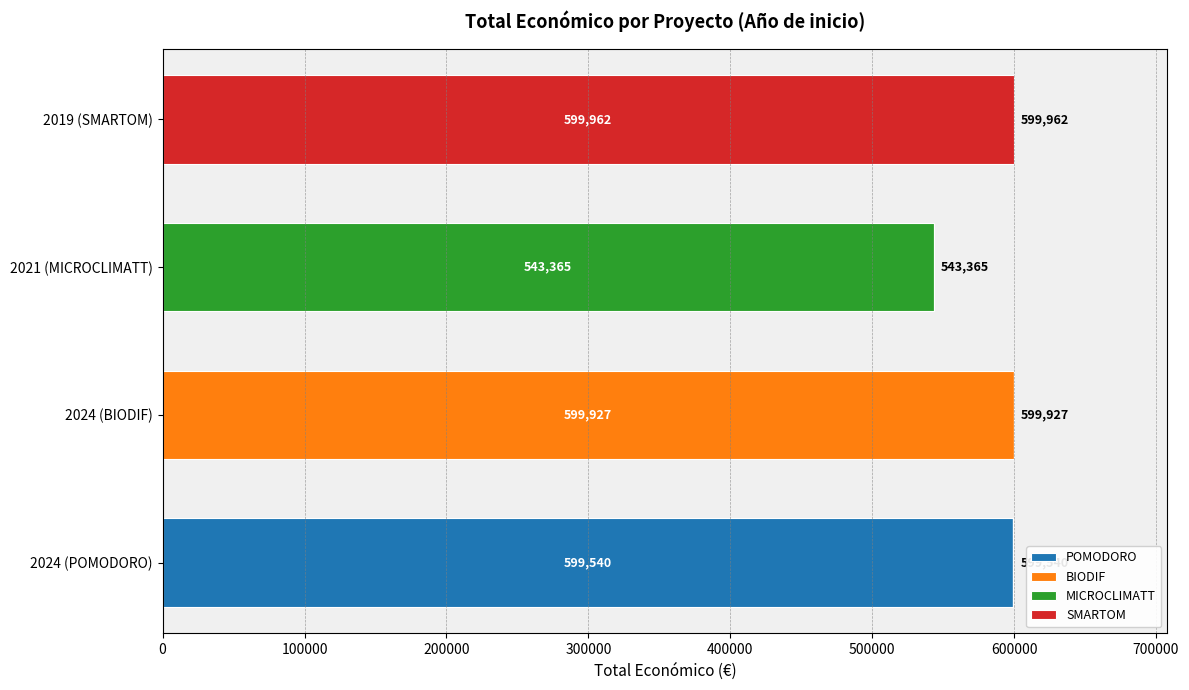

At which category is the sum across all series the highest?

2019 (SMARTOM)